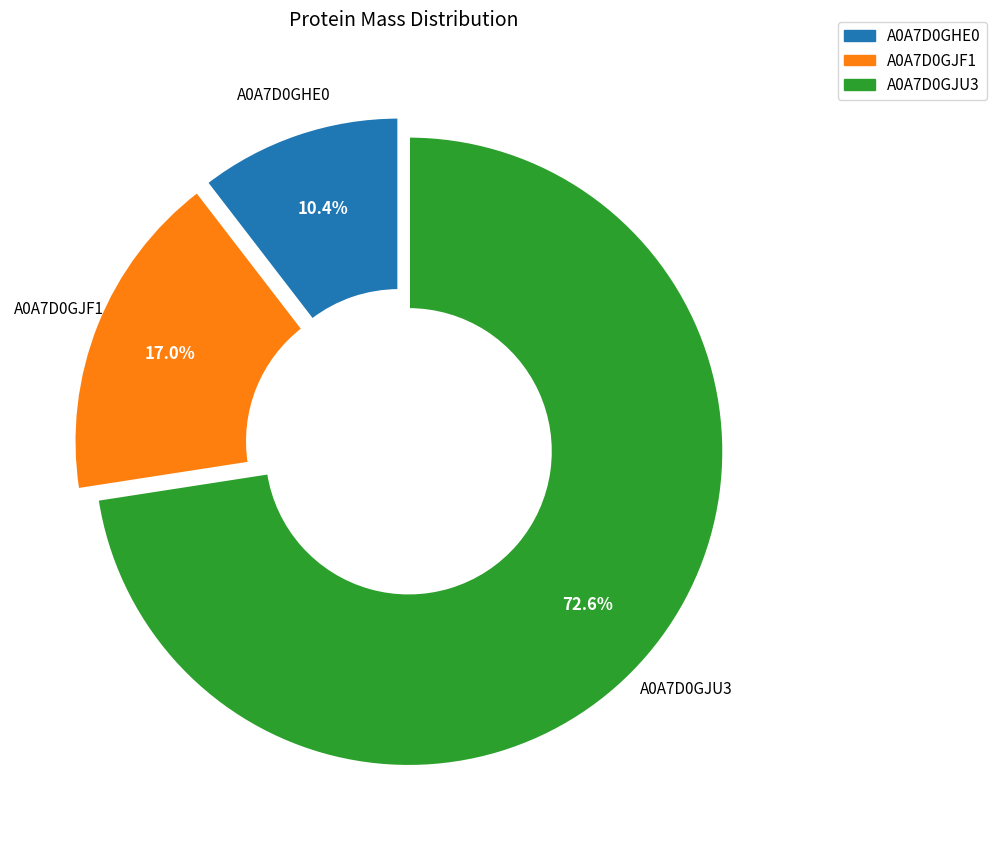

Do A0A7D0GHE0 and A0A7D0GJU3 together represent more than half of the pie?

Yes